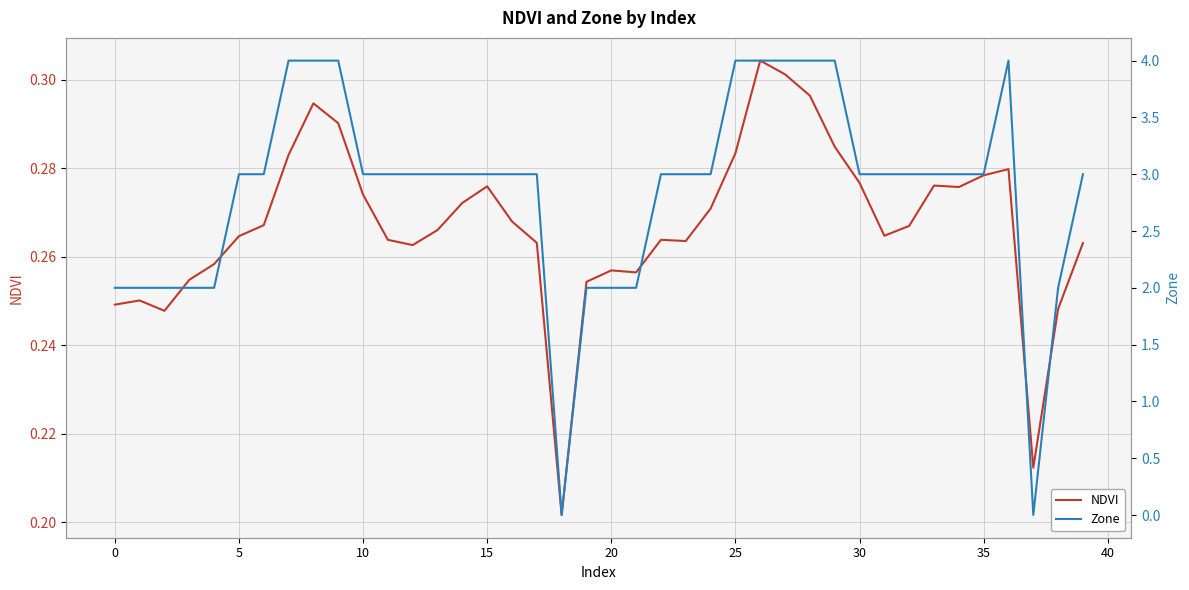

At how many categories does at least one series exceed 1?

38